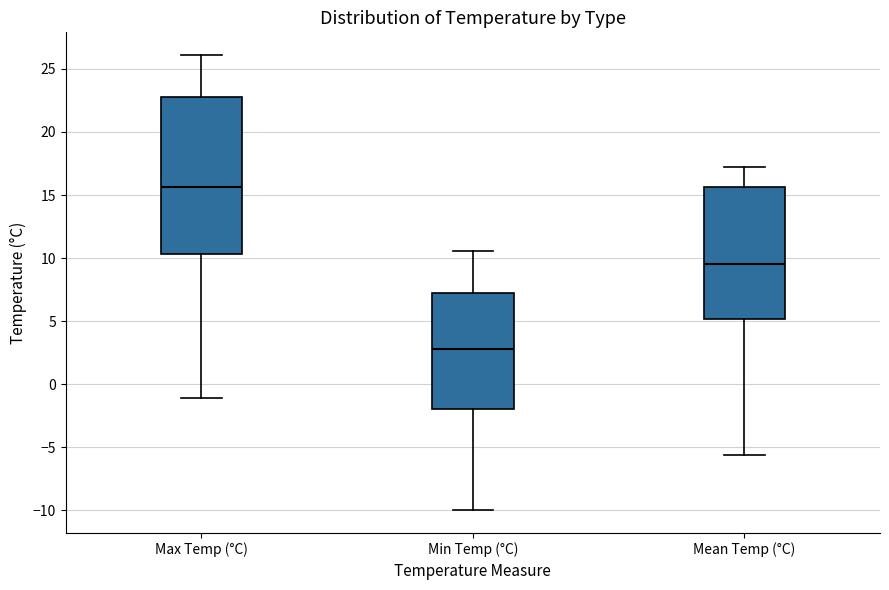

Reading left to right, transcribe this box plot: for each box, give where its median line is, the range the box spans, and where its two whiskers end, as read against the y-axis. The values are not printed on the chart, so give them approximately, as read against the axis.

Max Temp (°C): median 15.5, box 10.5 to 23.0, whiskers -1.0 to 26.0
Min Temp (°C): median 3.0, box -2.0 to 7.0, whiskers -10.0 to 10.5
Mean Temp (°C): median 9.5, box 5.0 to 15.5, whiskers -5.5 to 17.0